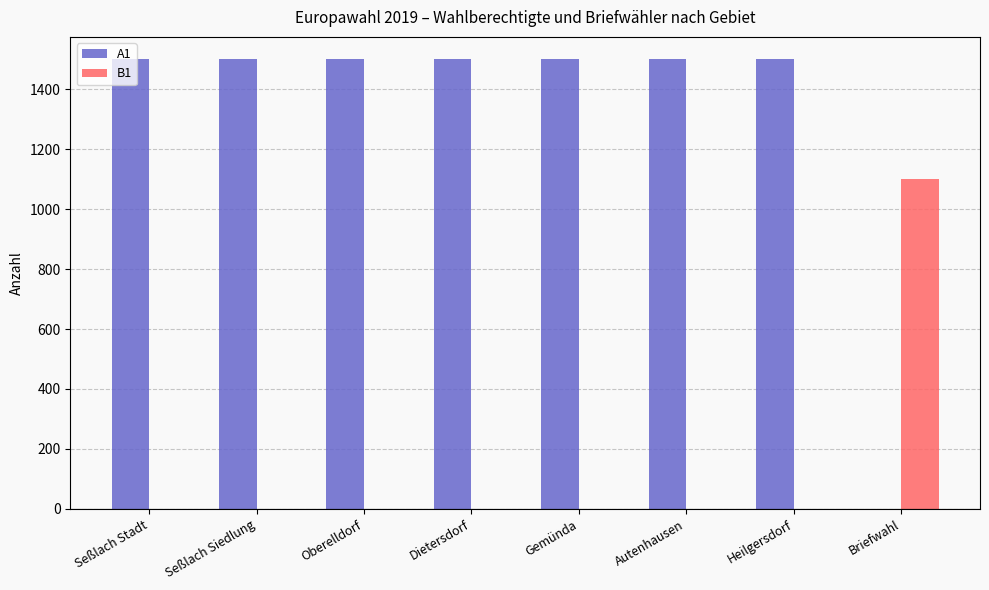

Is it true that A1 equals 1500 at Autenhausen?

True